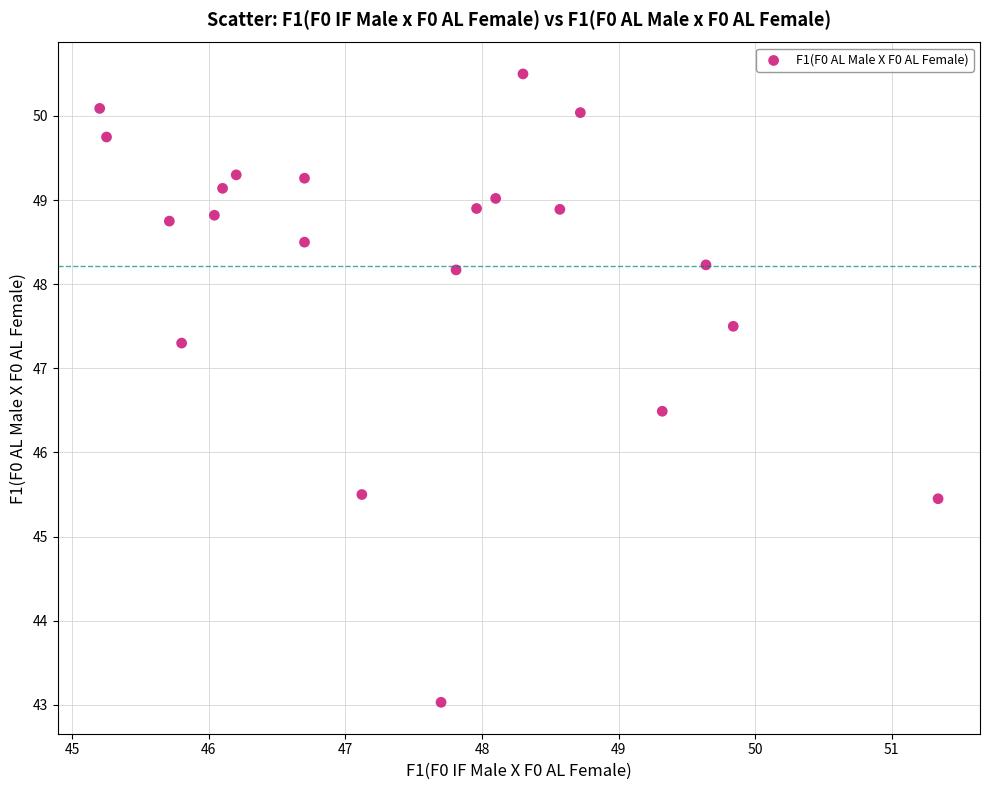

What is the range of X values (max minus min)?

6.1